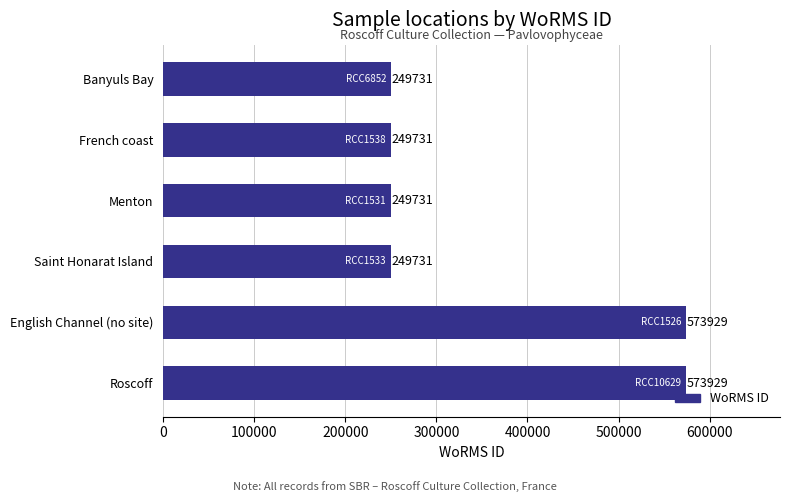

What is the approximate value at Roscoff, to the nearest 50?

573950